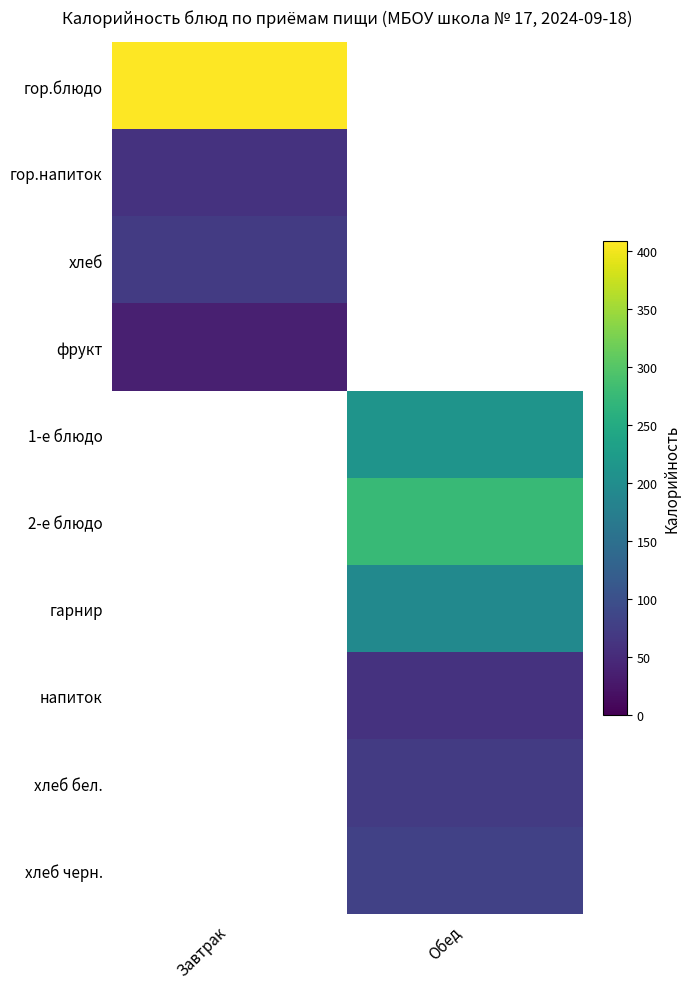

Which category has the lowest value in the гор.напиток series?

Завтрак